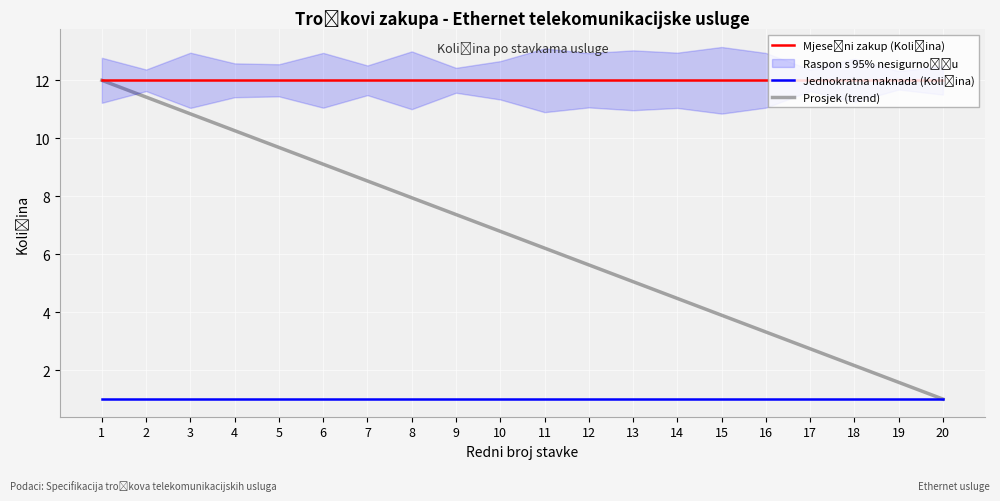

Which series changed the most between 16 and 19?

Prosjek (trend)